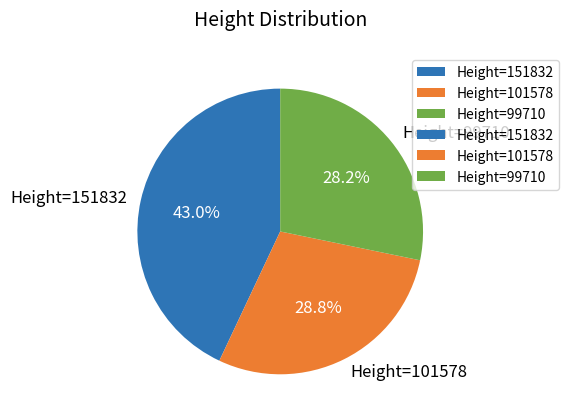

True or false: Height=151832 accounts for 43% of the total.

True